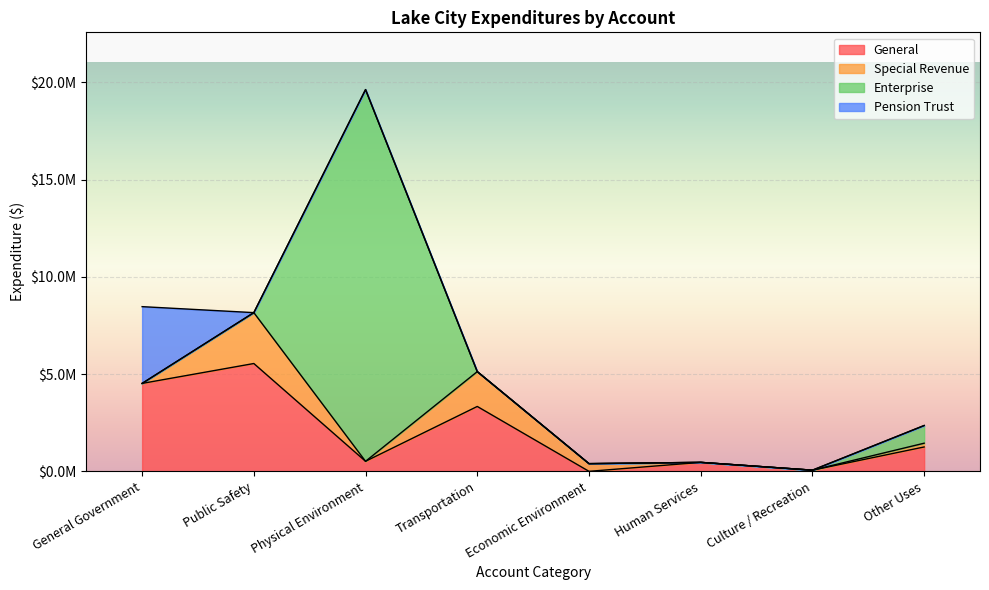

Which series changed the most between Physical Environment and Transportation?

Enterprise